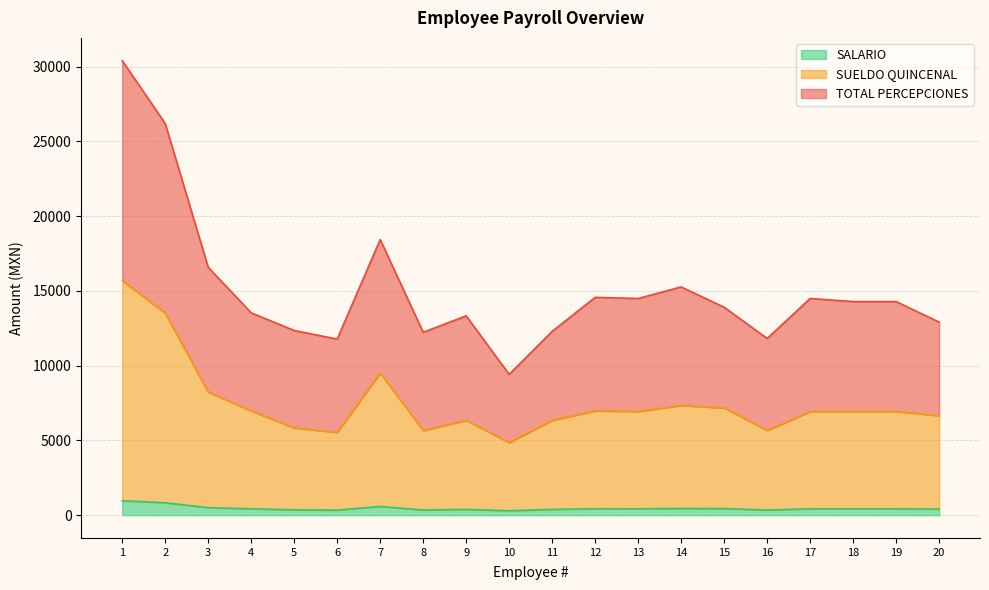

Does the chart display data point markers on the line(s)?

No